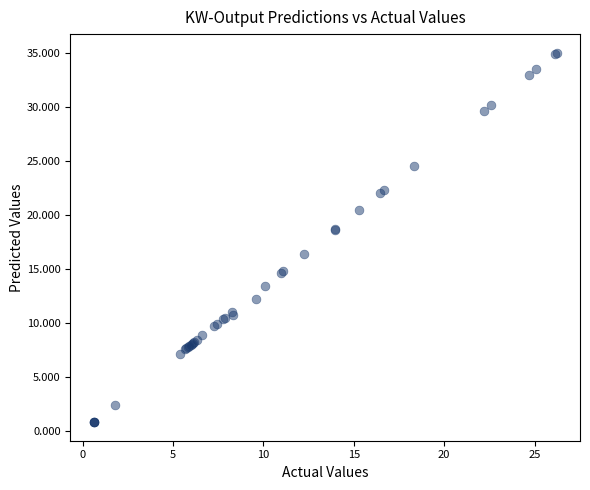

What Y value in the scatter plot is closest to 17?

16.3